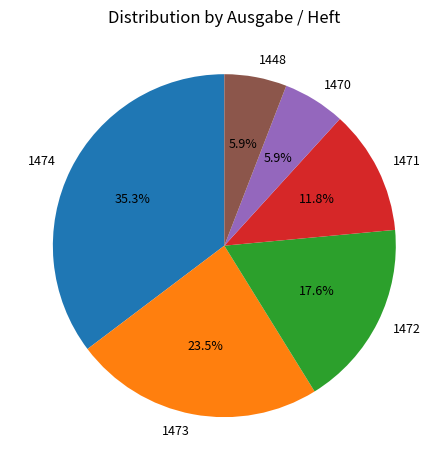

How many segments does this pie chart have?

6